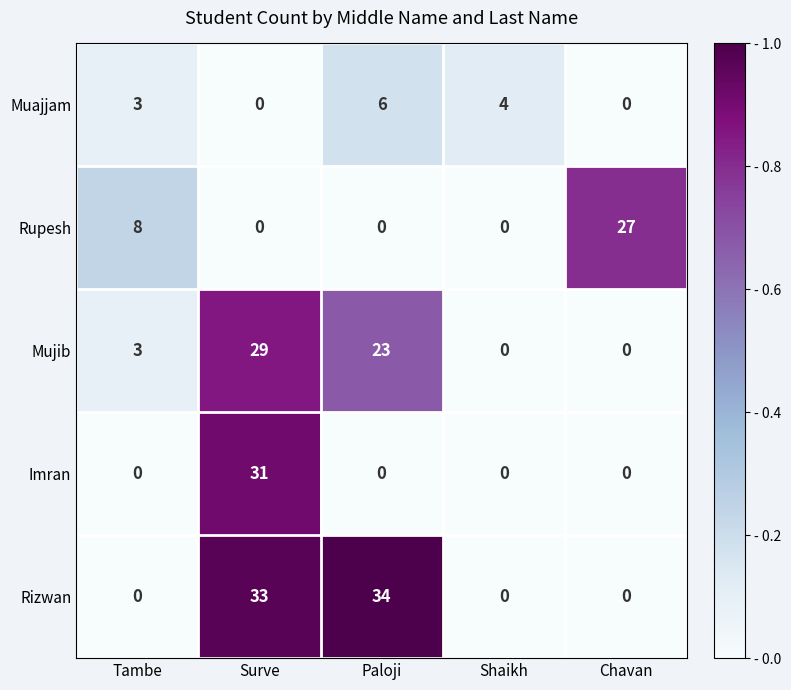

True or false: Rizwan has a value of 0 at Tambe.

True